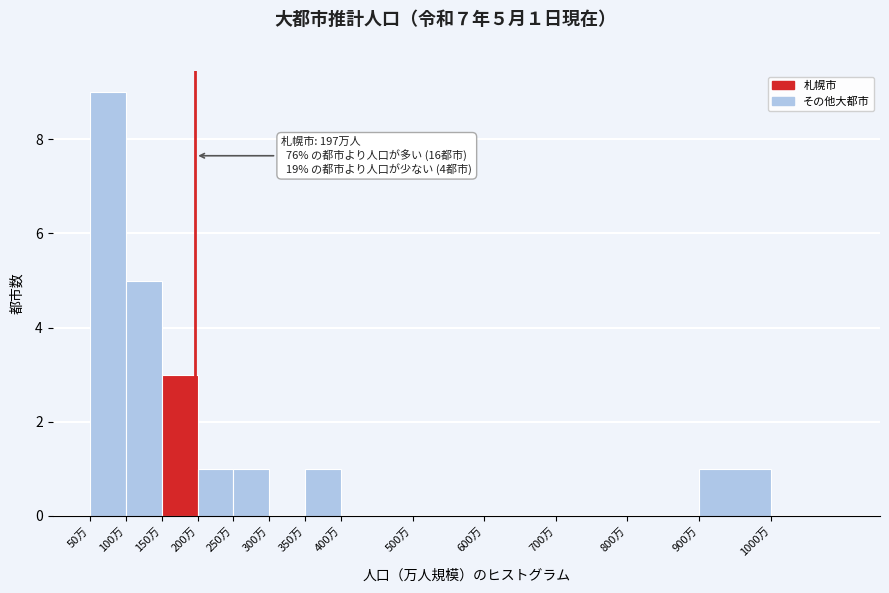

Reading right to left, extract all data points from this chart.

1000万=0	900万=1	800万=0	700万=0	600万=0	500万=0	400万=0	350万=1	300万=0	250万=1	200万=1	150万=3	100万=5	50万=9